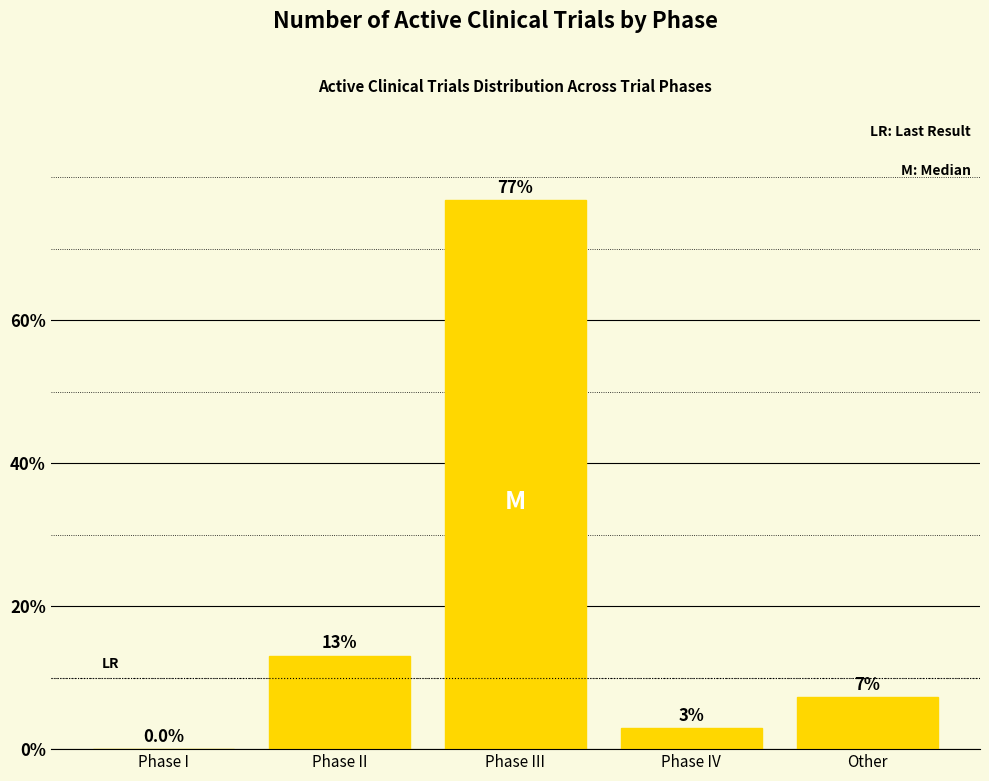

Which has a higher value, Other or Phase III?

Phase III